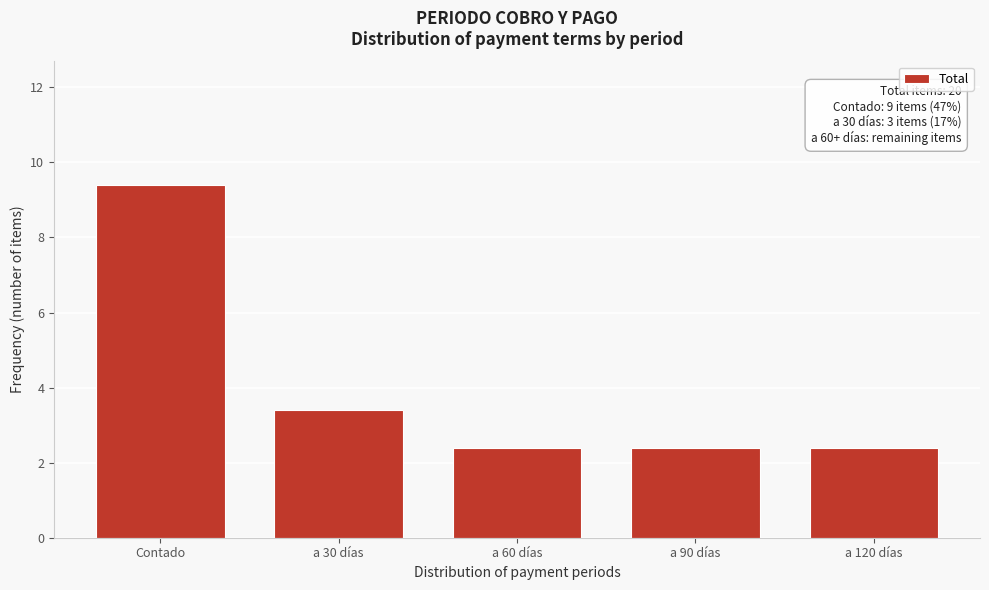

Reading right to left, transcribe all the data shown in this chart.

2.4	2.4	2.4	3.4	9.4